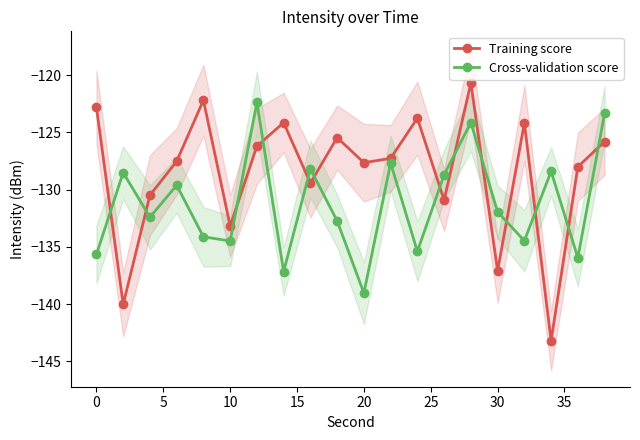

How many lines are shown in the chart?

2